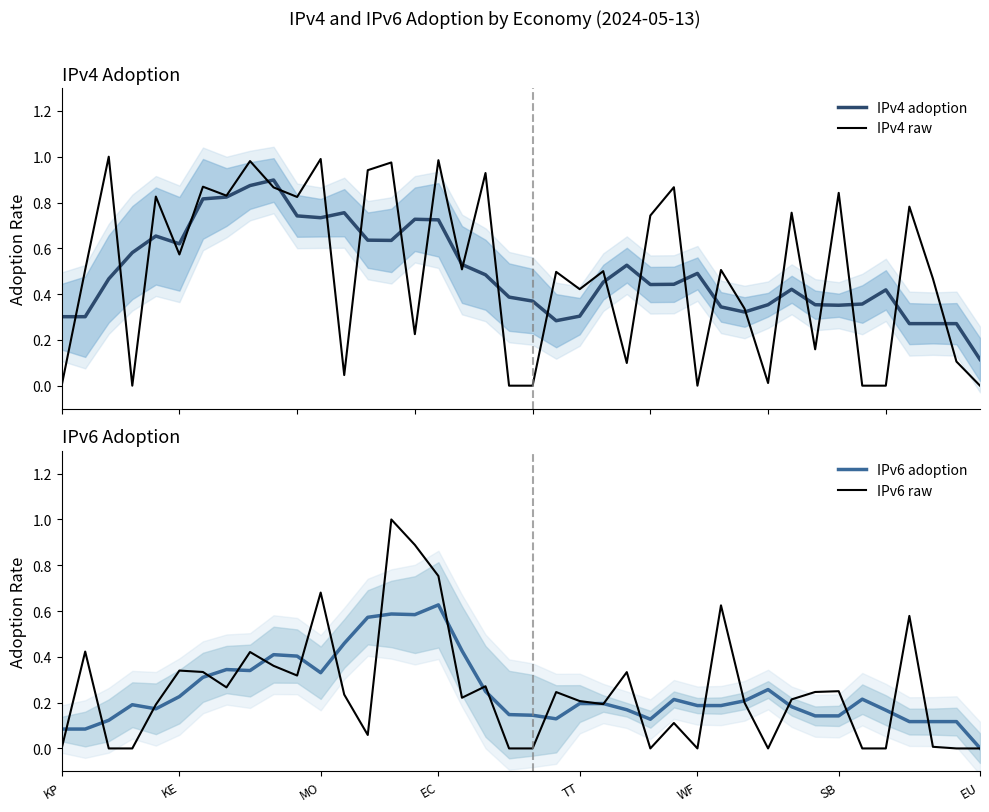

True or false: IPv4 adoption and IPv4 raw intersect in this chart.

True